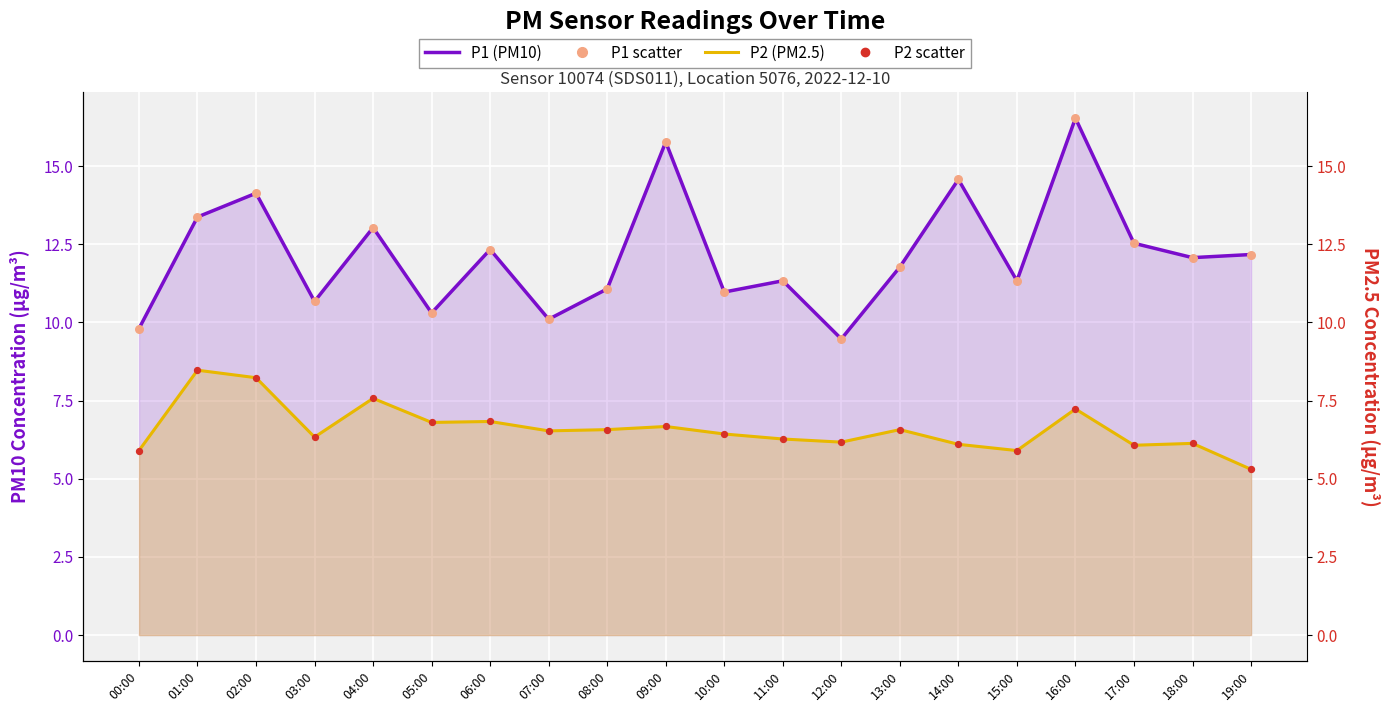

At which category is the sum across all series the highest?

16:00